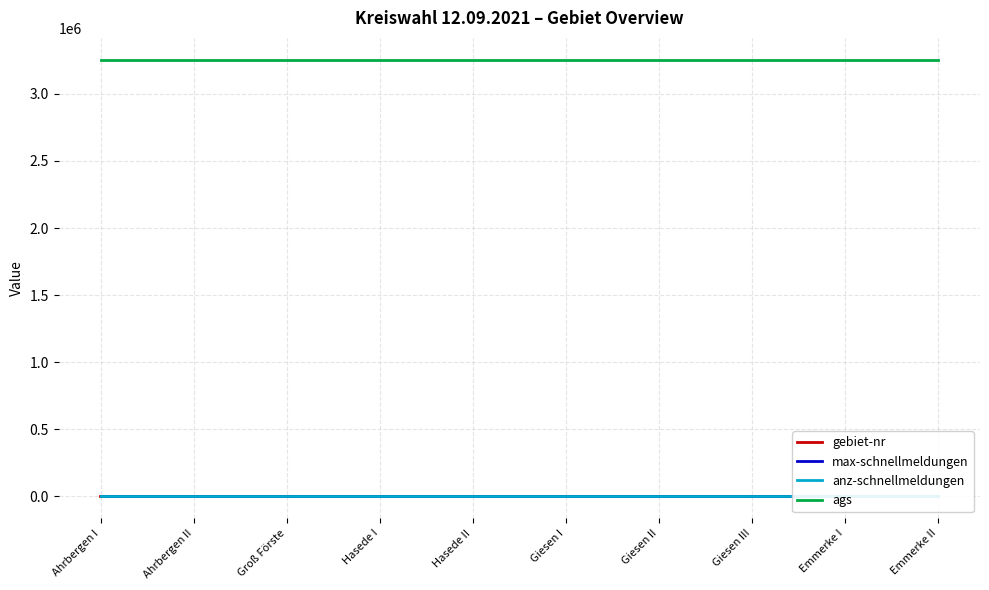

Between Groß Förste and Emmerke II, which is larger?

Emmerke II